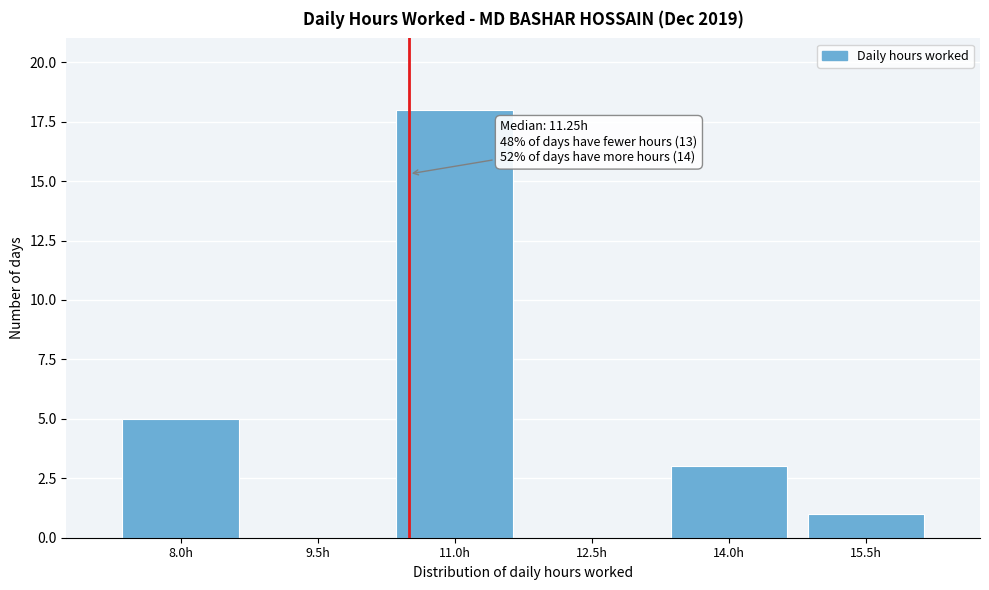

Reading right to left, extract all data points from this chart.

15.5h=1	14.0h=3	12.5h=0	11.0h=18	9.5h=0	8.0h=5